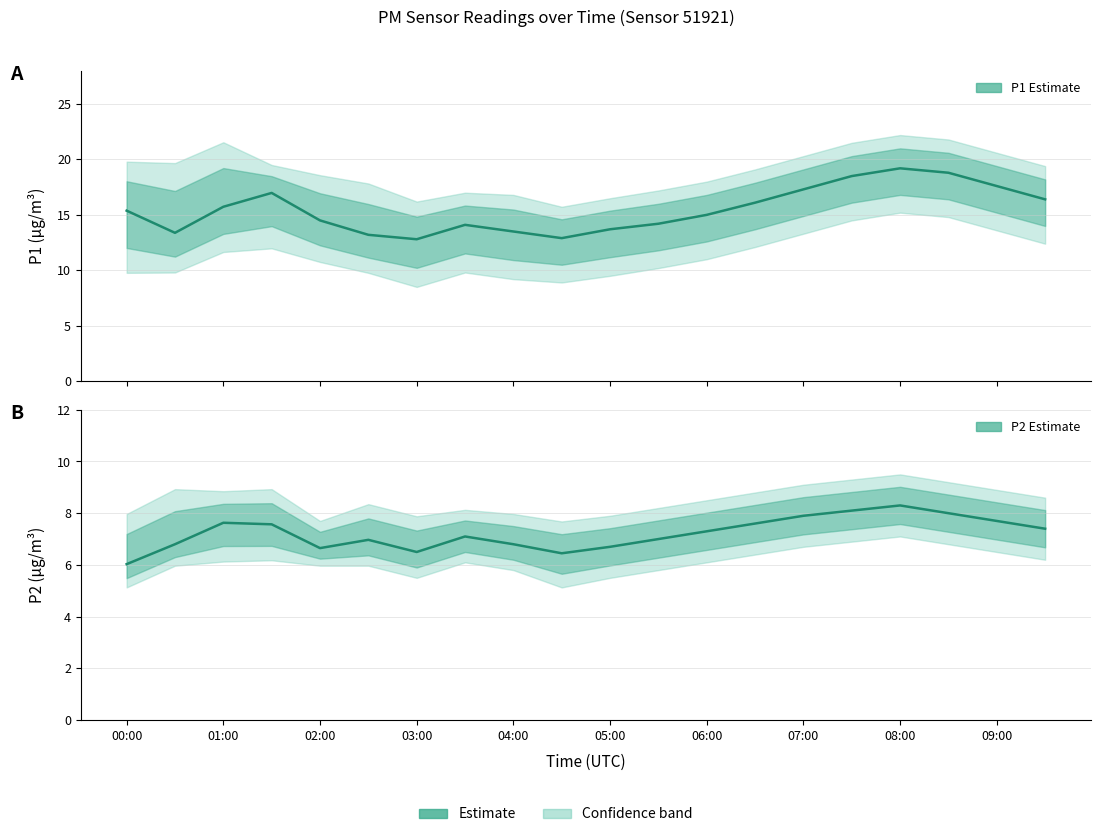

How many data points in P1 Estimate are less than 15?

9